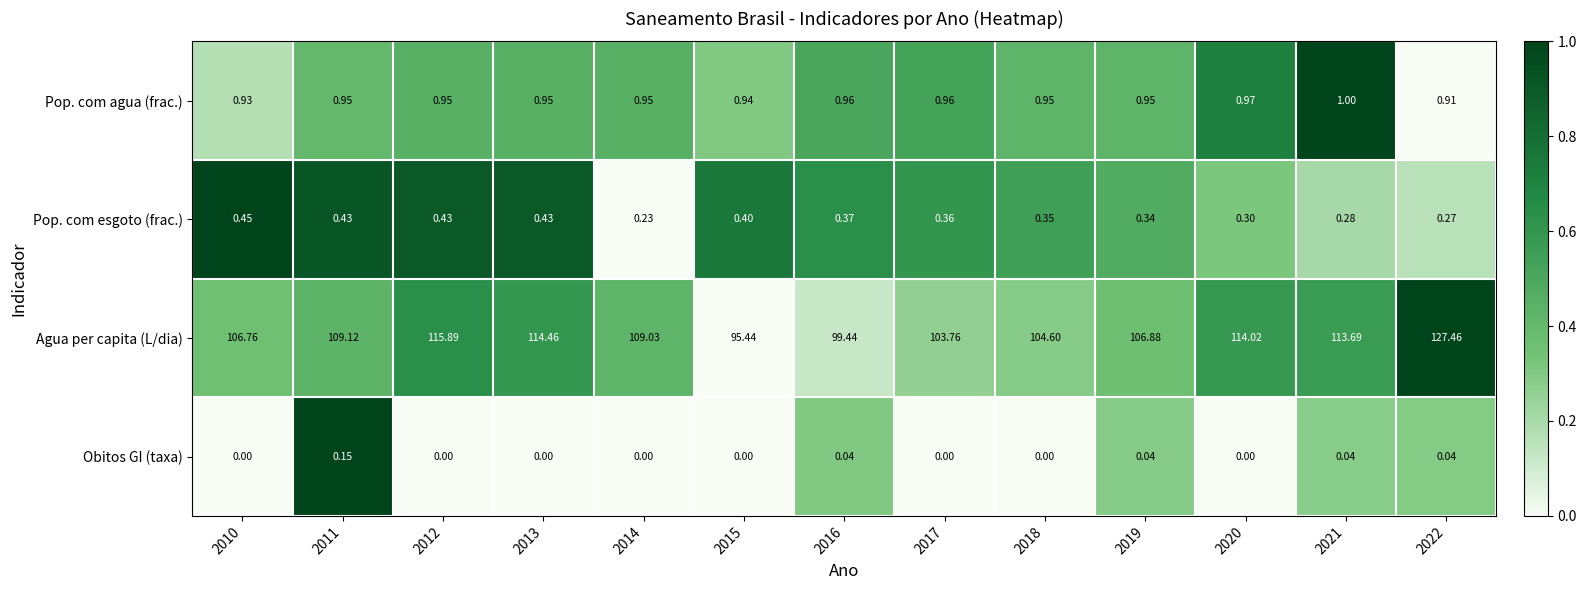

At which category is the sum across all series the highest?

2022